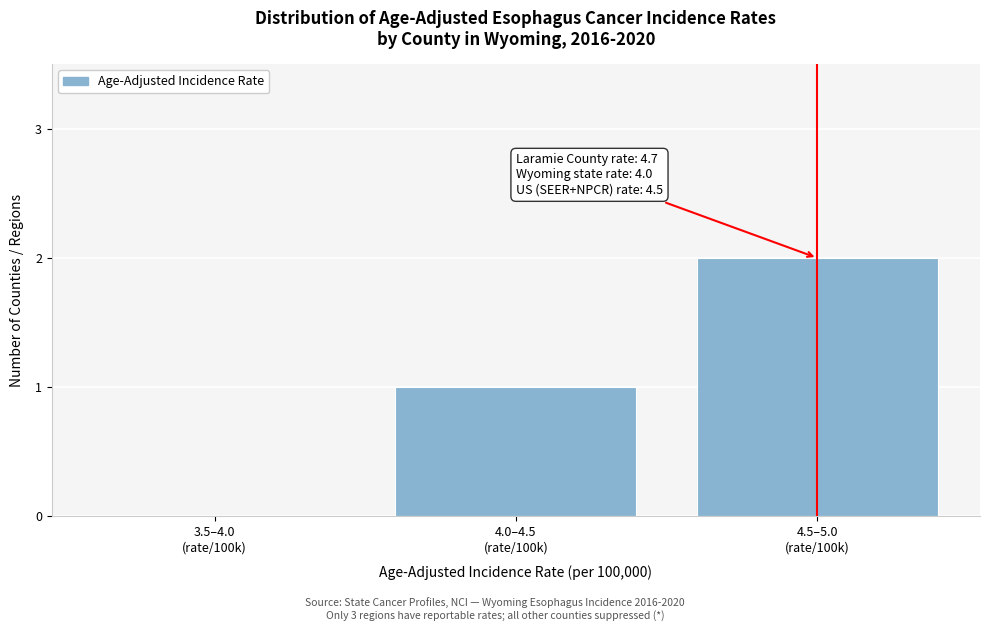

What is the sum of all values?

3